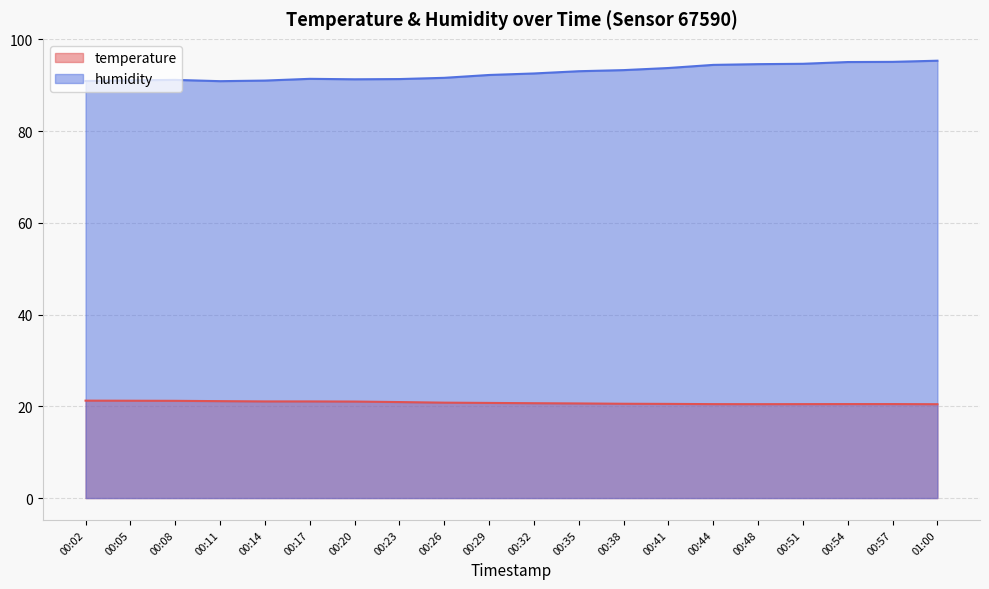

Reading left to right, list all the values displayed in this chart.

temperature: 00:02=21.2	00:05=21.2	00:08=21.2	00:11=21.1	00:14=21.1	00:17=21.1	00:20=21.0	00:23=20.9	00:26=20.8	00:29=20.7	00:32=20.7	00:35=20.6	00:38=20.6	00:41=20.5	00:44=20.5	00:48=20.5	00:51=20.5	00:54=20.5	00:57=20.5	01:00=20.5
humidity: 00:02=90.9	00:05=91.1	00:08=91.2	00:11=90.9	00:14=91.0	00:17=91.4	00:20=91.3	00:23=91.3	00:26=91.6	00:29=92.2	00:32=92.6	00:35=93.0	00:38=93.3	00:41=93.8	00:44=94.4	00:48=94.6	00:51=94.7	00:54=95.0	00:57=95.1	01:00=95.3